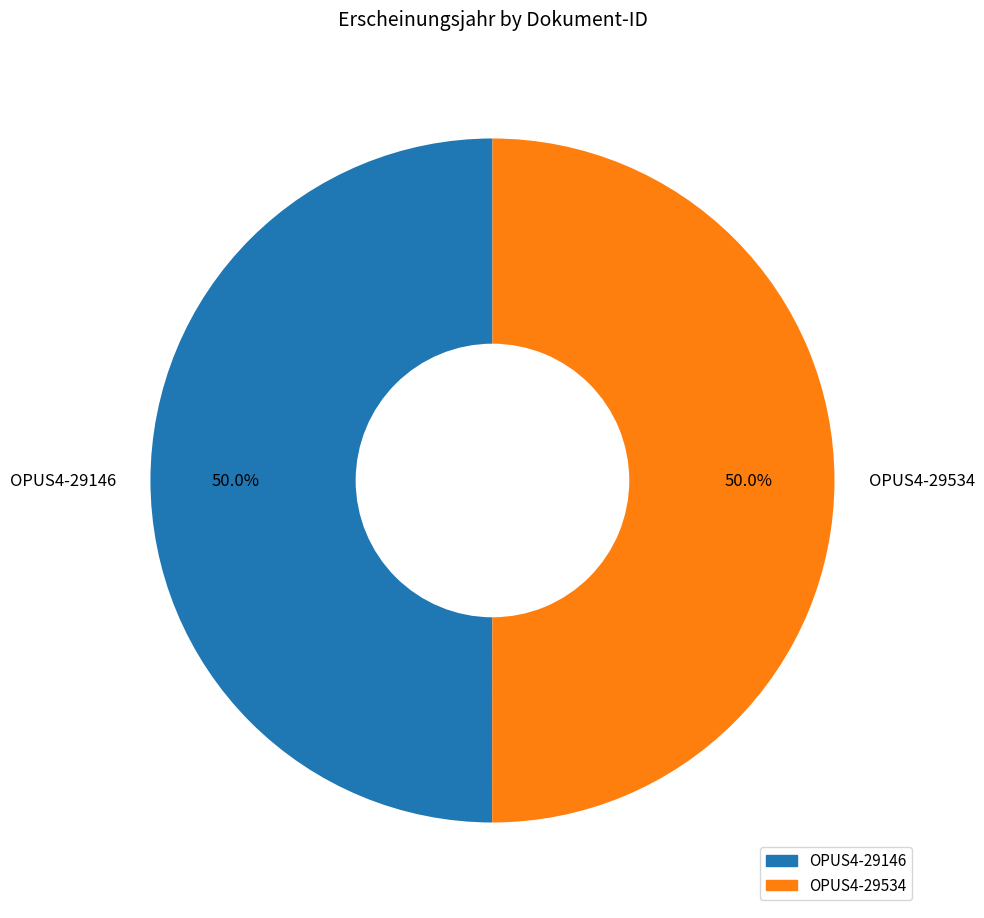

Is the sum of OPUS4-29146 and OPUS4-29534 greater than half?

Yes